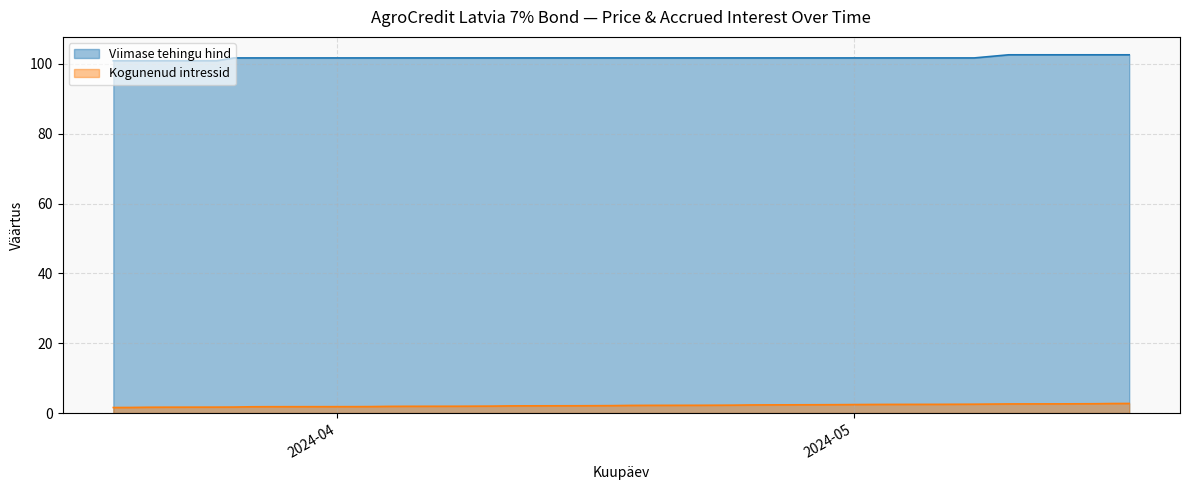

True or false: Viimase tehingu hind and Kogunenud intressid intersect in this chart.

False